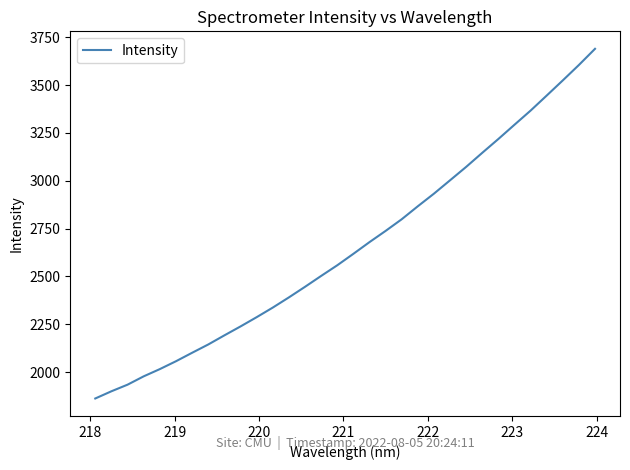

What is the maximum value shown in the chart?

3689.7